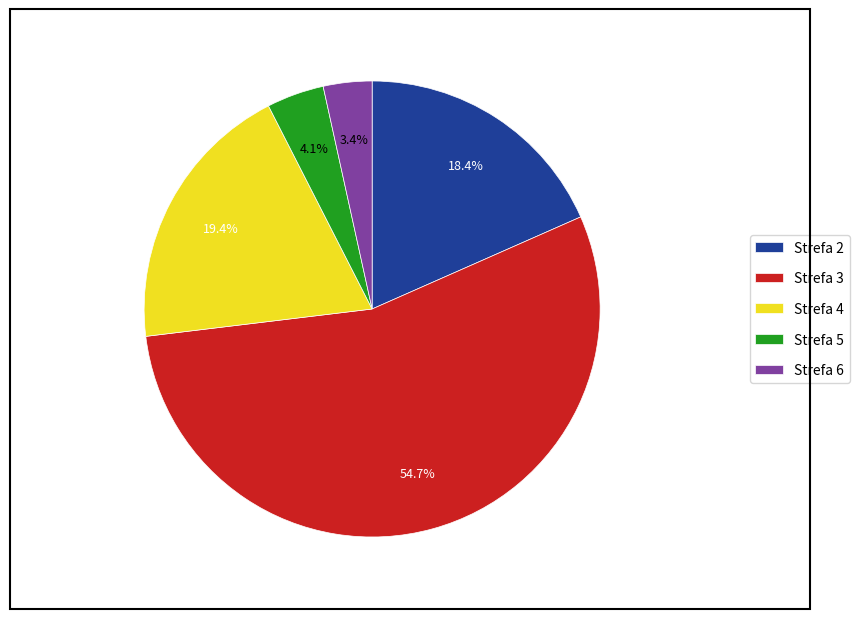

How many slices are in this pie chart?

5